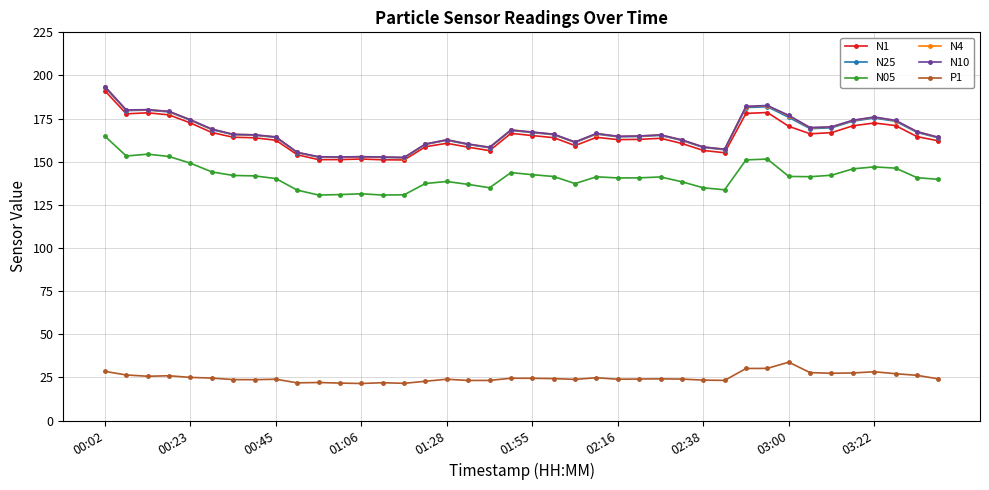

True or false: P1 and N05 cross at least once.

False